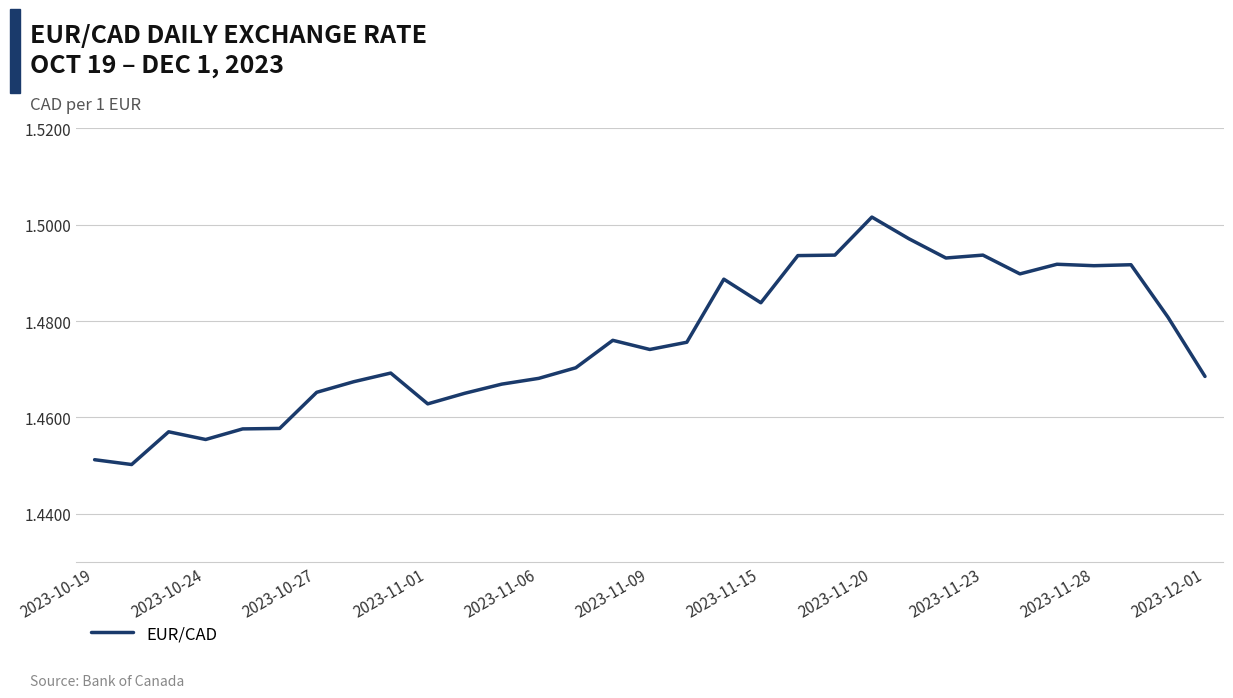

How many distinct data groups are displayed?

1